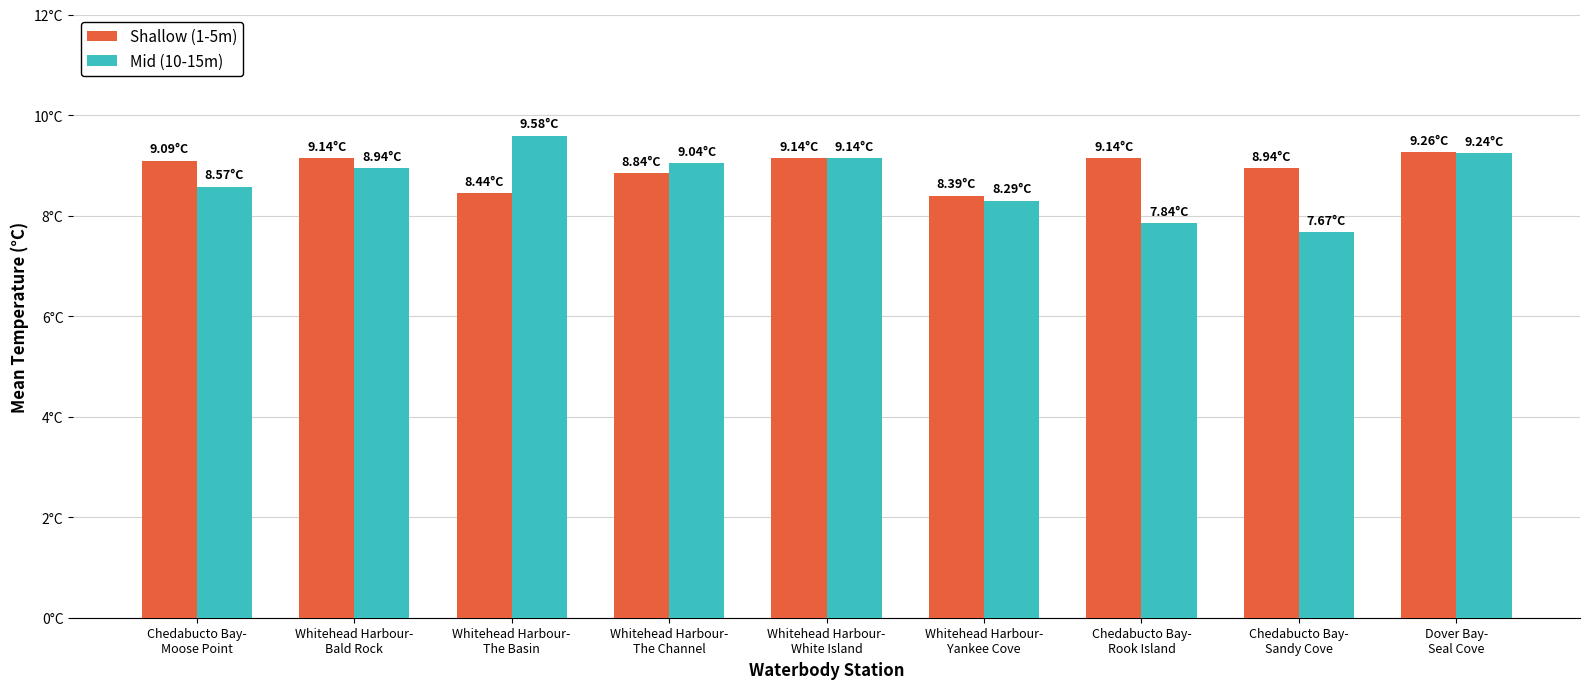

At which category is the sum across all series the highest?

Dover Bay-
Seal Cove